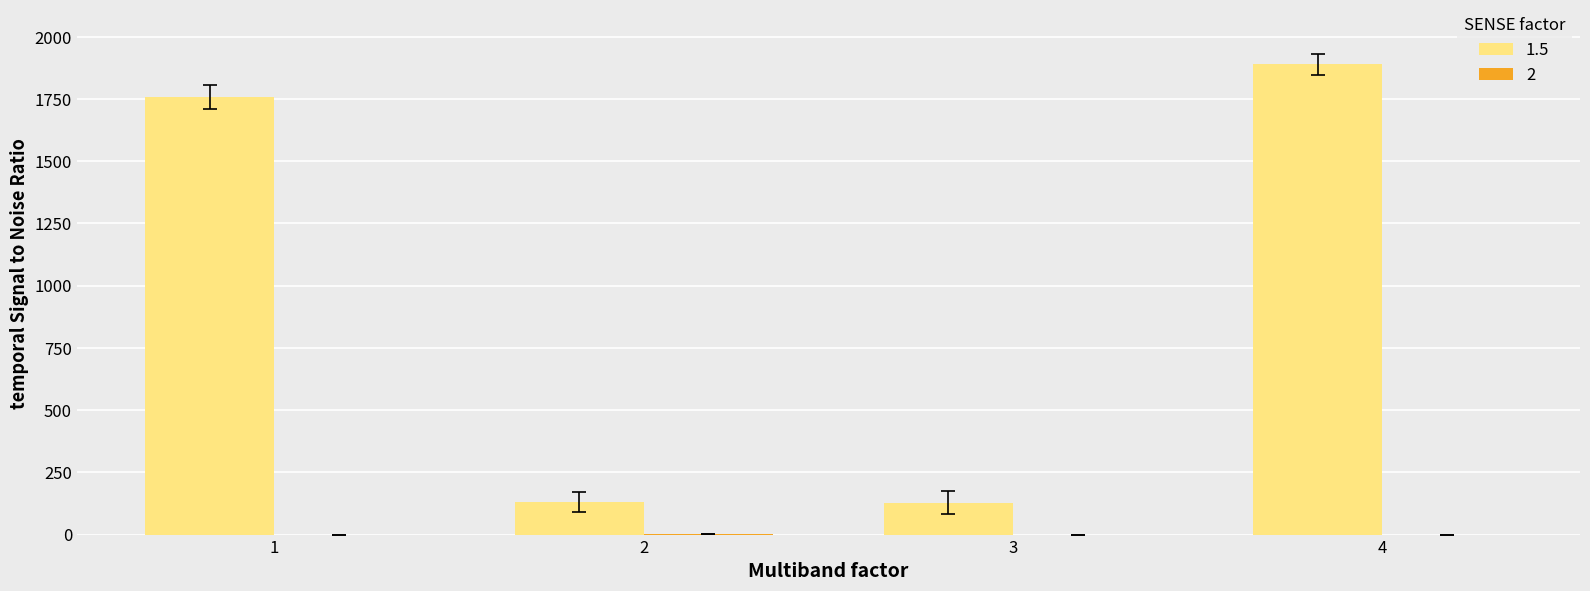

At which category is the sum across all series the highest?

4